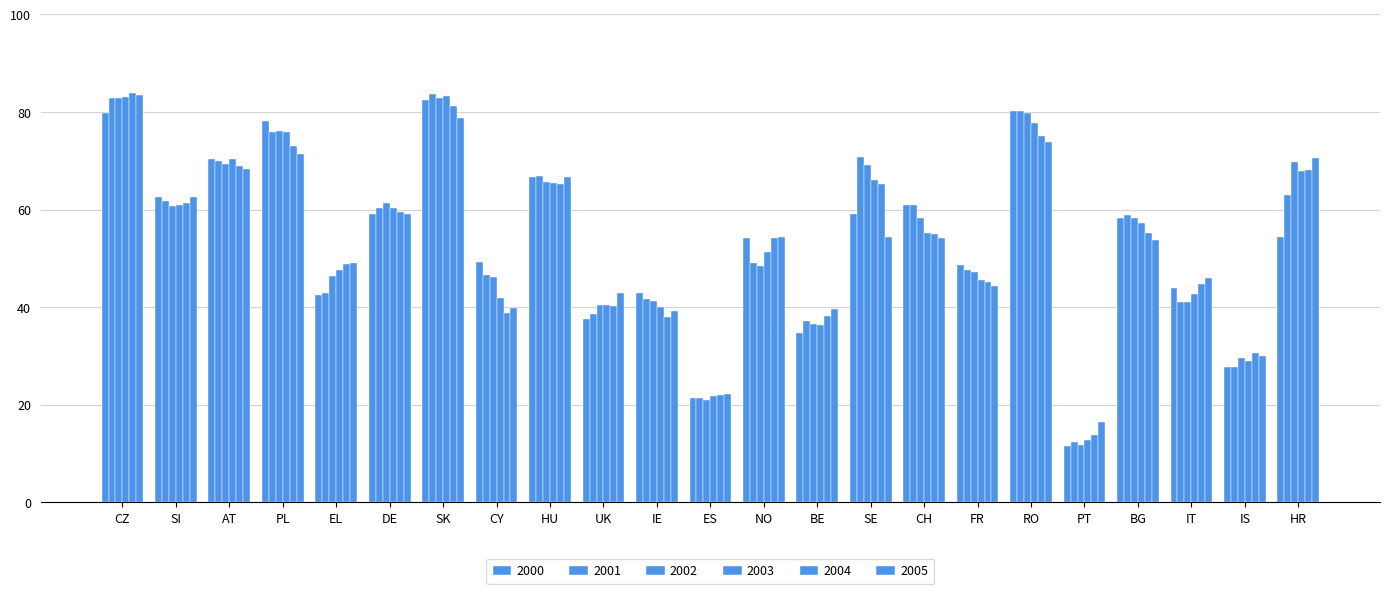

Count the number of categories in the chart.

23